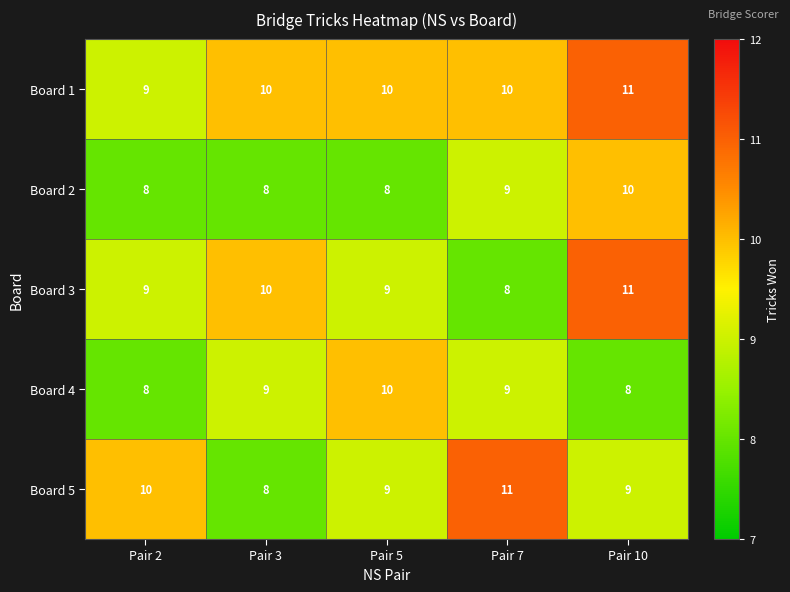

Reading right to left, list all the values displayed in this chart.

Board 1: 11	10	10	10	9
Board 2: 10	9	8	8	8
Board 3: 11	8	9	10	9
Board 4: 8	9	10	9	8
Board 5: 9	11	9	8	10